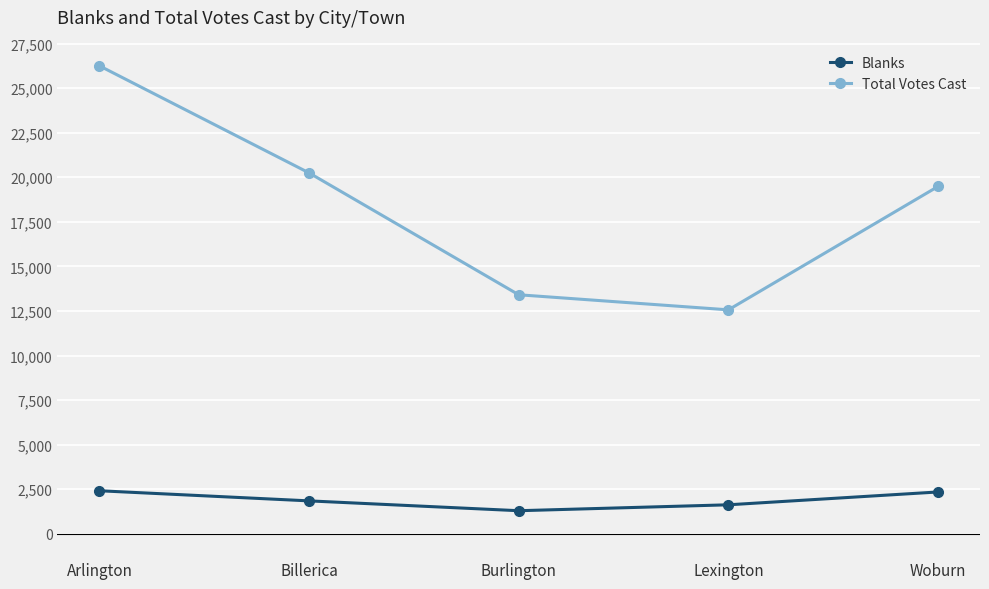

At which category is the sum across all series the highest?

Arlington